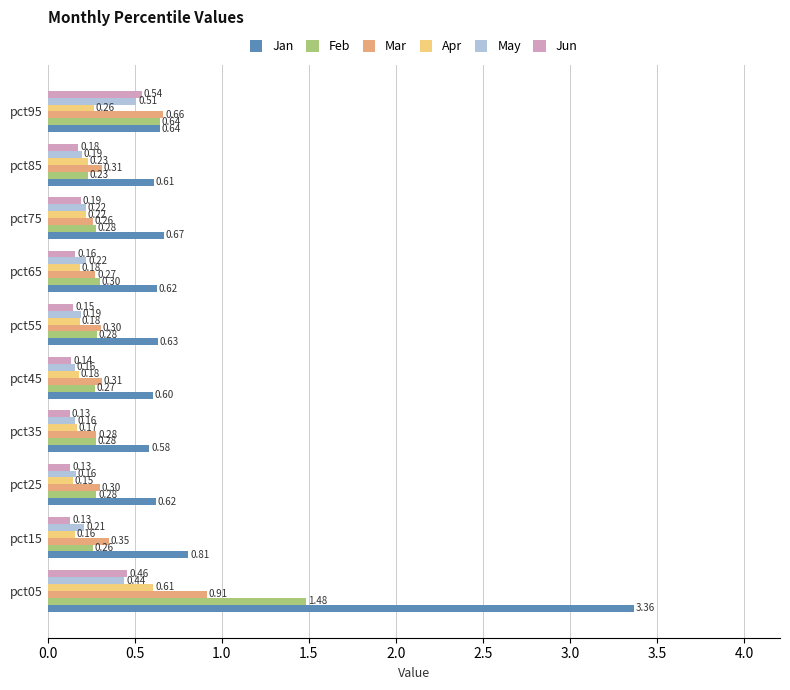

What is the difference between the maximum and minimum values in the Jan series?

2.8